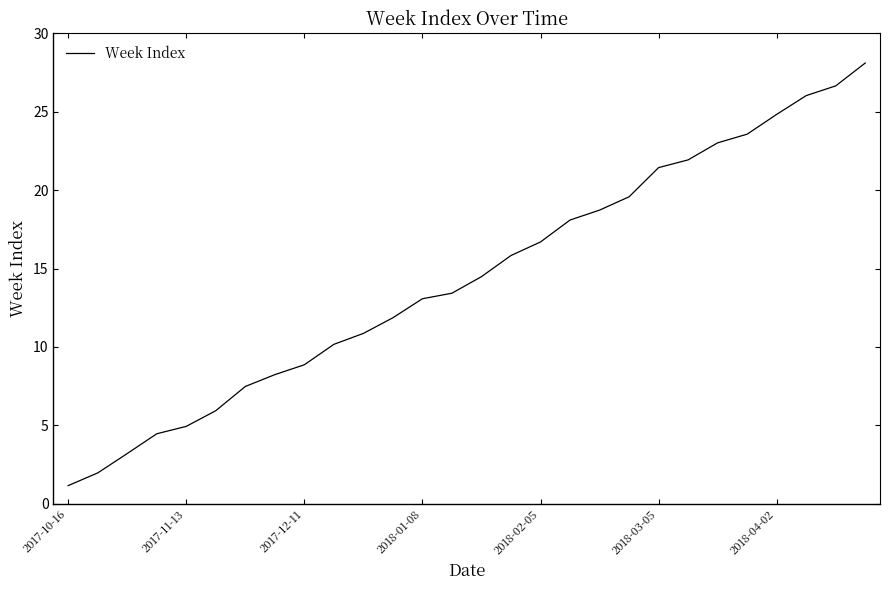

Reading right to left, extract all data points from this chart.

28.1	26.7	26.0	24.8	23.6	23.0	21.9	21.4	19.6	18.7	18.1	16.7	15.8	14.5	13.4	13.1	11.9	10.9	10.2	8.9	8.2	7.5	5.9	4.9	4.5	3.2	2.0	1.1